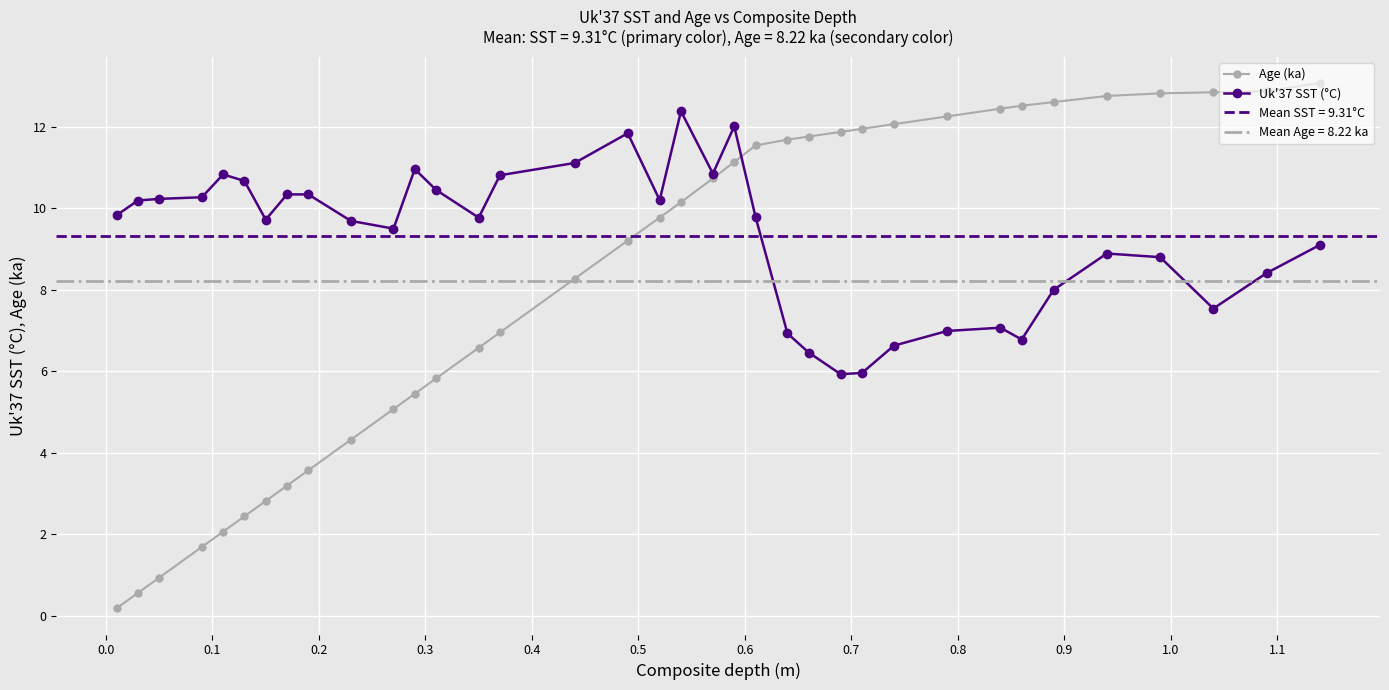

True or false: Uk'37 SST (°C) has more than 0 points higher than both neighbors.

True